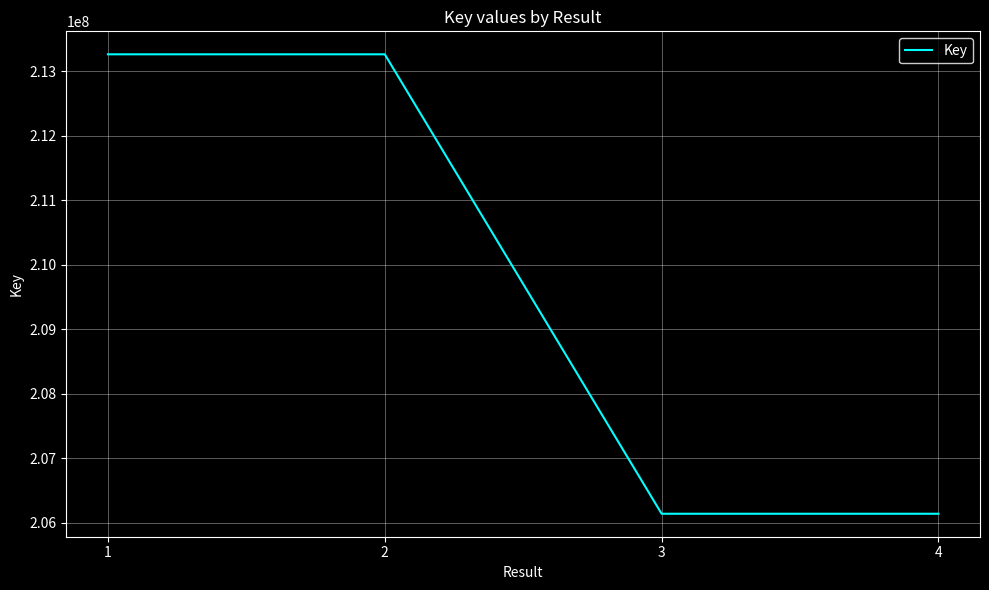

What is the change in value from 1 to 3?

-7125393